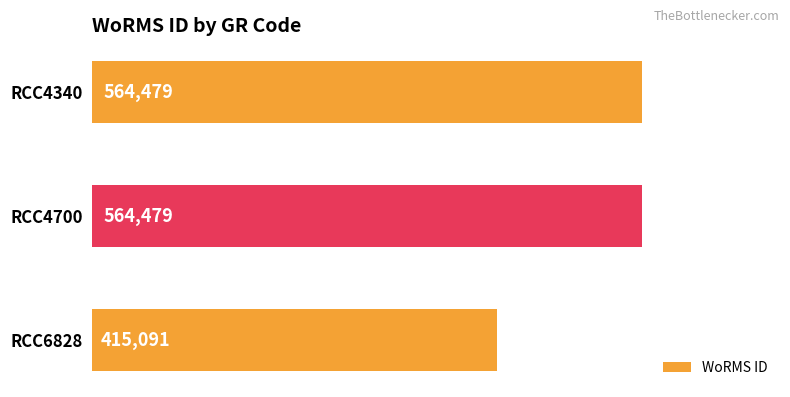

True or false: the data shows 124066 at RCC6828.

False